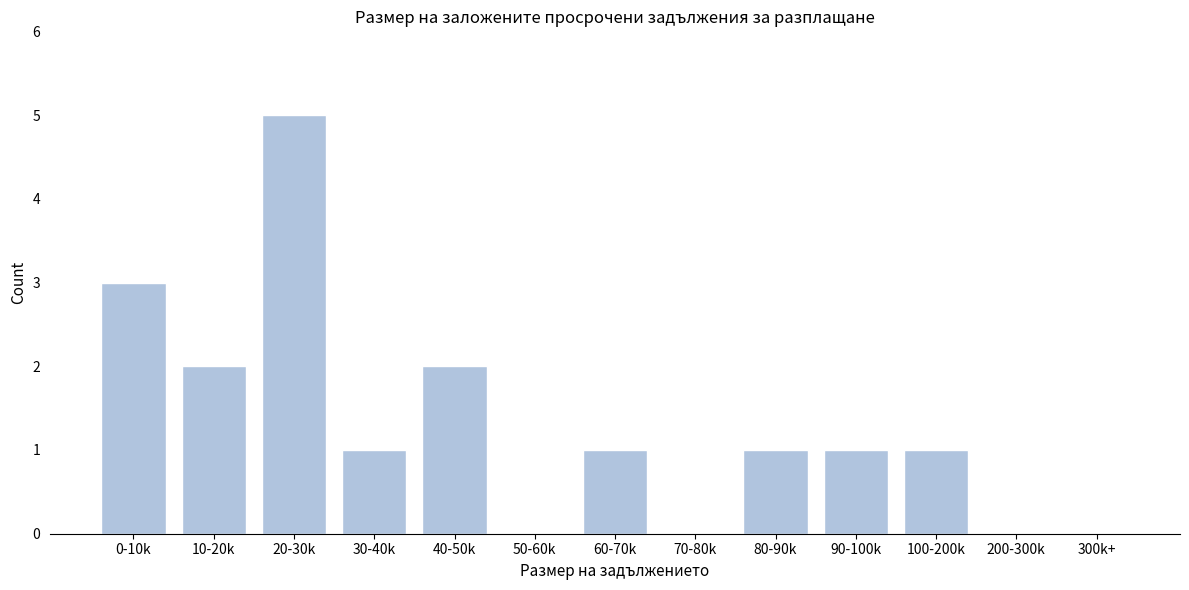

Reading left to right, list all the values displayed in this chart.

0-10k=3	10-20k=2	20-30k=5	30-40k=1	40-50k=2	50-60k=0	60-70k=1	70-80k=0	80-90k=1	90-100k=1	100-200k=1	200-300k=0	300k+=0